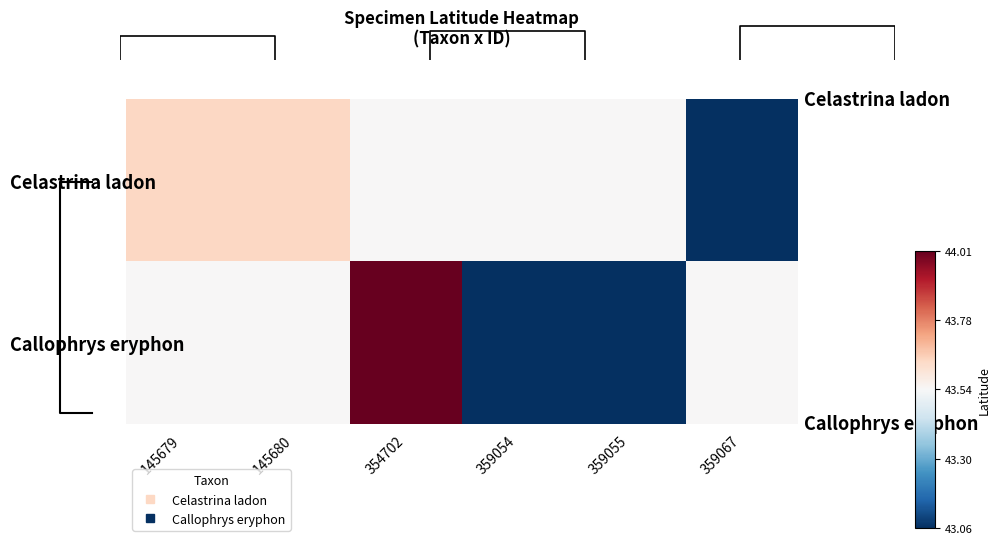

The value of Callophrys eryphon at 359055 is 43.1. True or false?

True